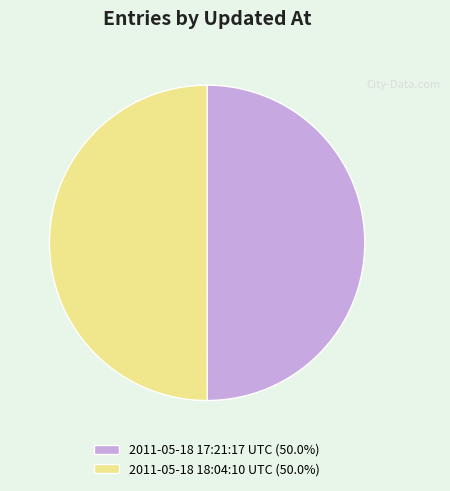

Is the sum of 2011-05-18 18:04:10 UTC (50.0%) and 2011-05-18 17:21:17 UTC (50.0%) greater than half?

Yes